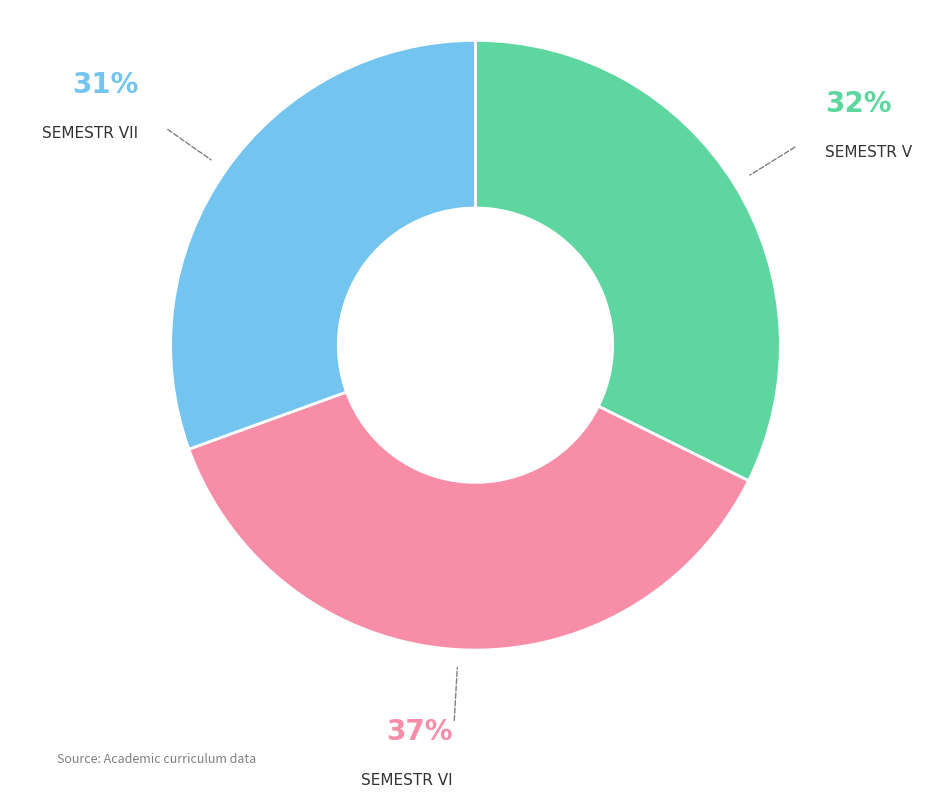

To the nearest percent, what is the difference between the SEMESTR VI and SEMESTR V slice percentages?

5%